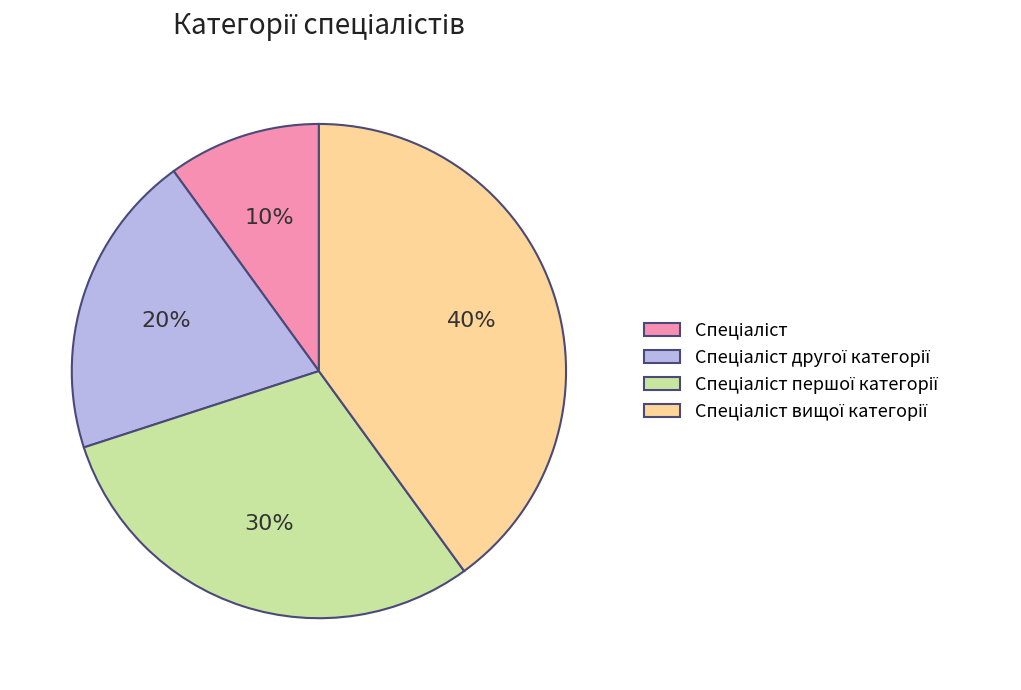

To the nearest percent, what is the average slice percentage?

25%